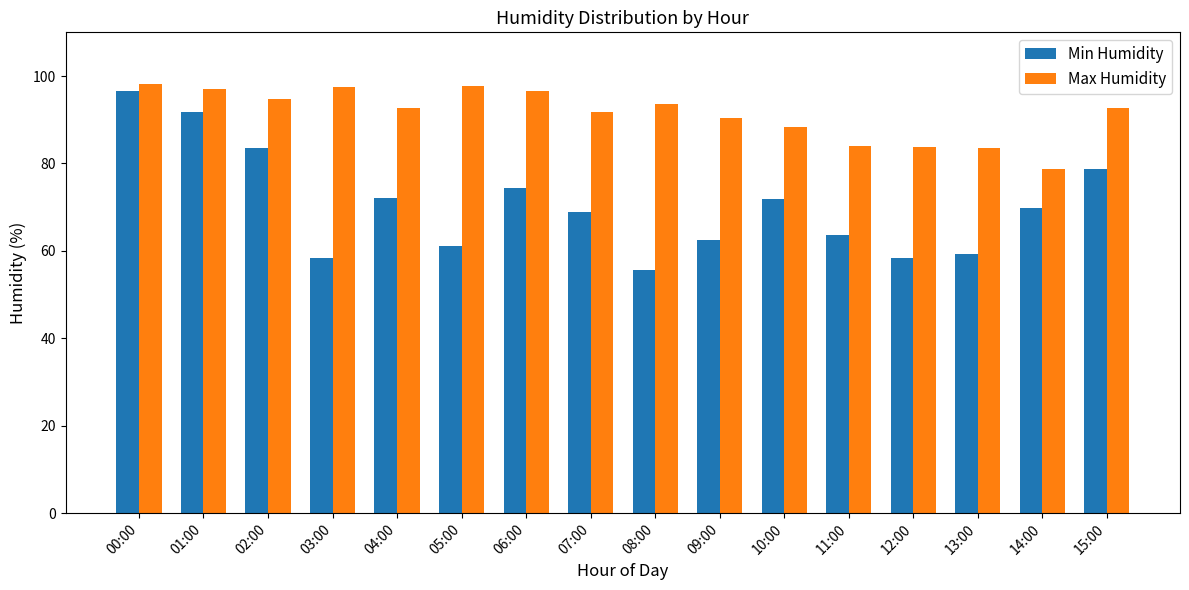

What is the difference between the maximum and minimum values in the Max Humidity series?

19.4